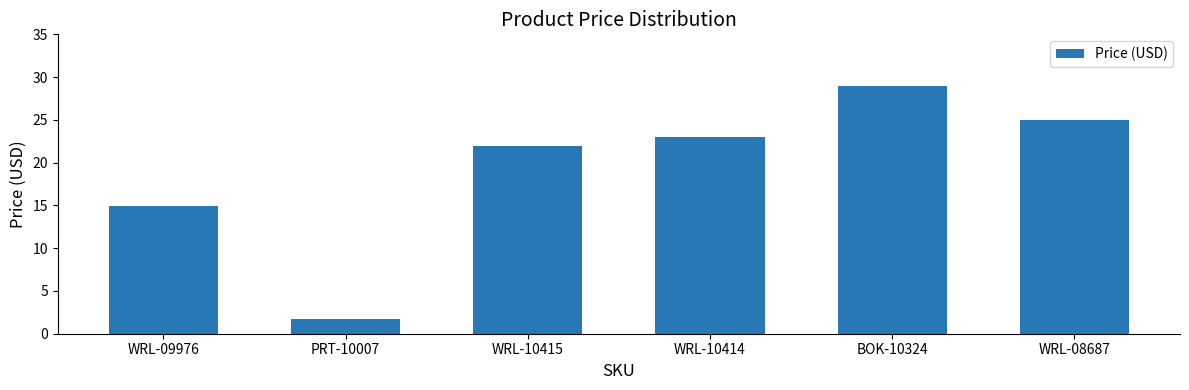

What is the minimum value shown in the chart?

1.8